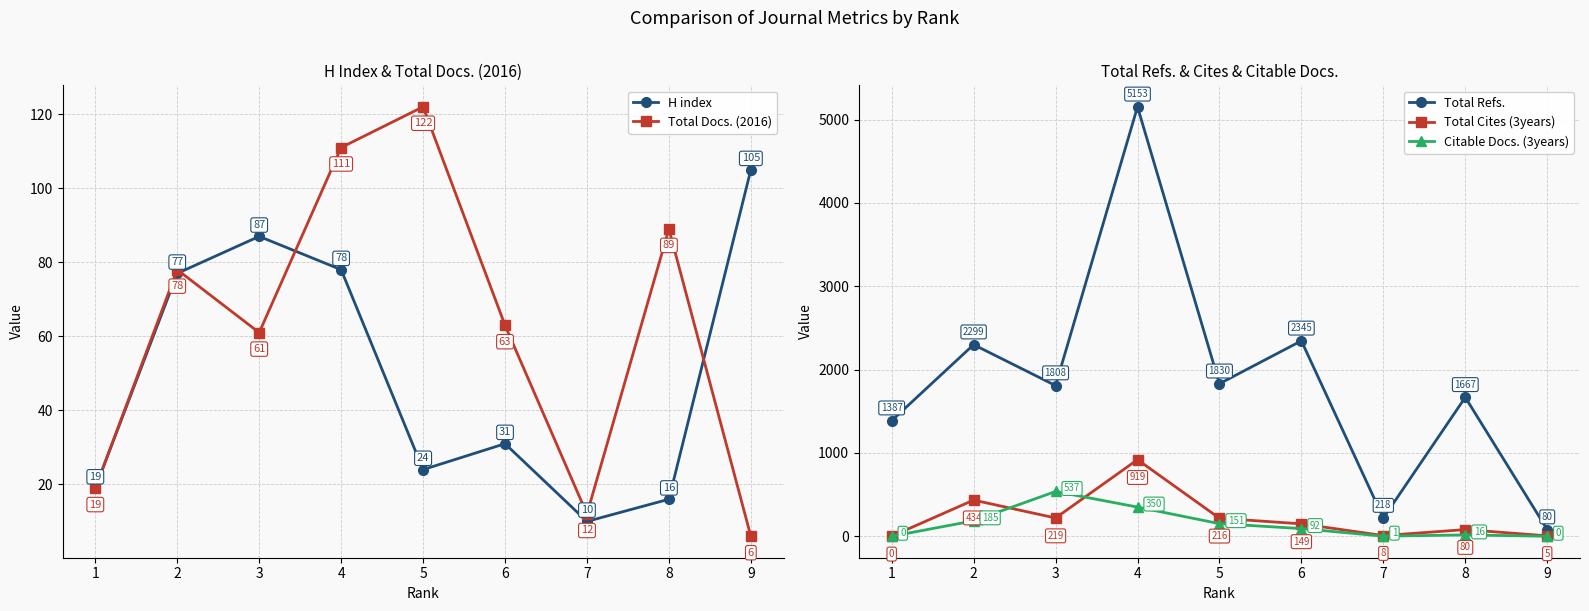

Reading right to left, what are all the values shown in this chart?

H index: 9=105	8=16	7=10	6=31	5=24	4=78	3=87	2=77	1=19
Total Docs. (2016): 9=6	8=89	7=12	6=63	5=122	4=111	3=61	2=78	1=19
Total Refs.: 9=80	8=1667	7=218	6=2345	5=1830	4=5153	3=1808	2=2299	1=1387
Total Cites (3years): 9=5	8=80	7=8	6=149	5=216	4=919	3=219	2=434	1=0
Citable Docs. (3years): 9=0	8=16	7=1	6=92	5=151	4=350	3=537	2=185	1=0